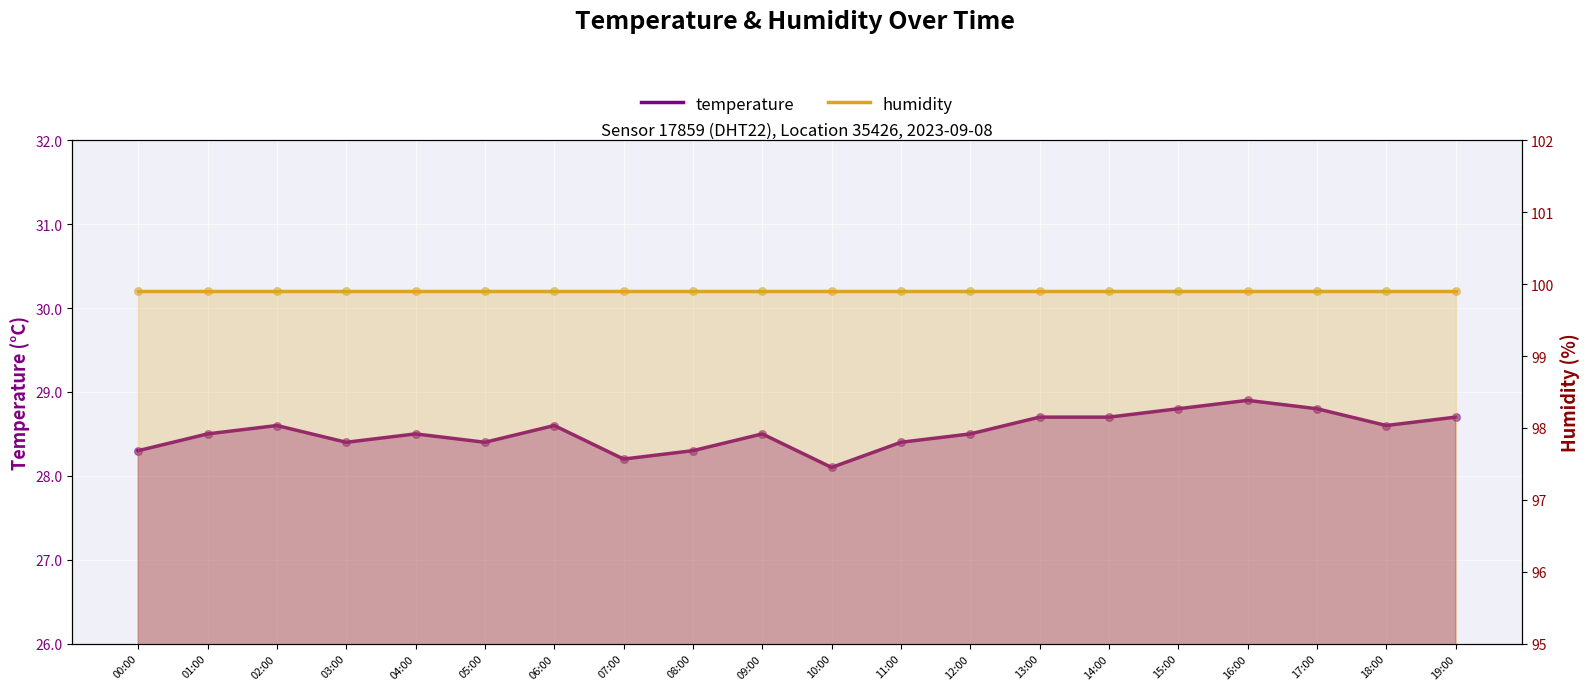

Between 15:00 and 14:00, which is larger?

15:00